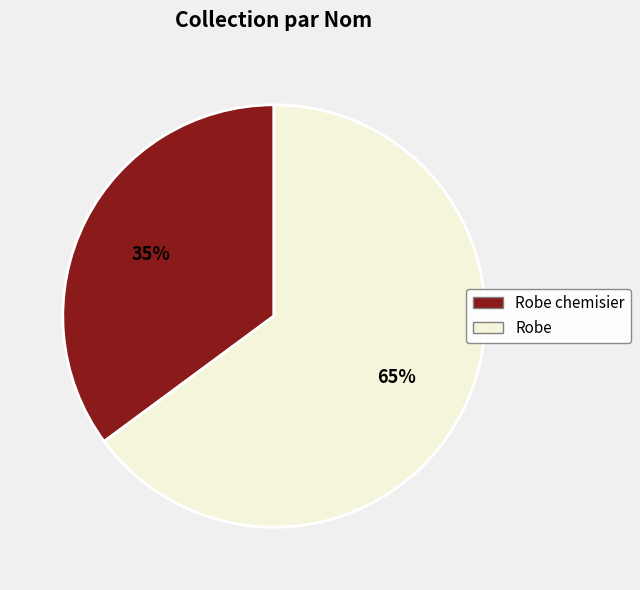

Is it true that Robe is 65% of the pie?

True